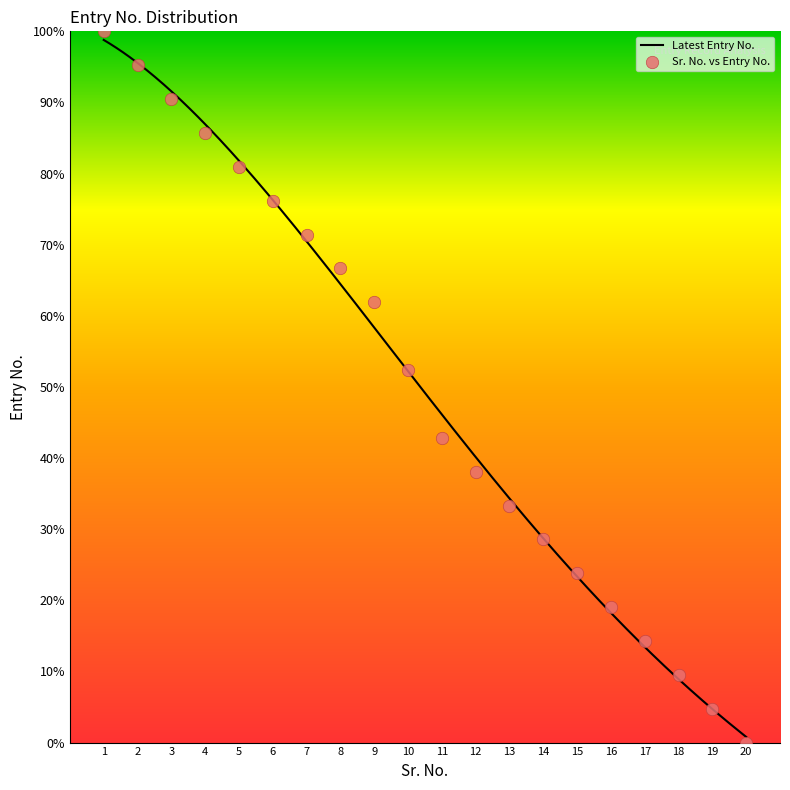

Approximately how many times larger is the value at 2 compared to 4?

1.1